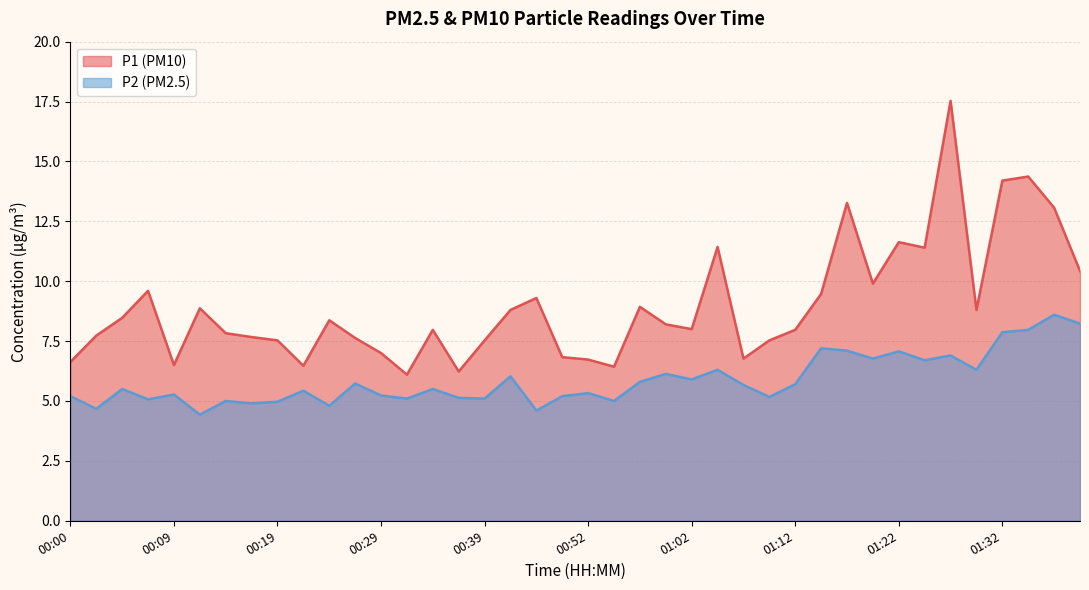

At which label does P2 first exceed 5?

00:00